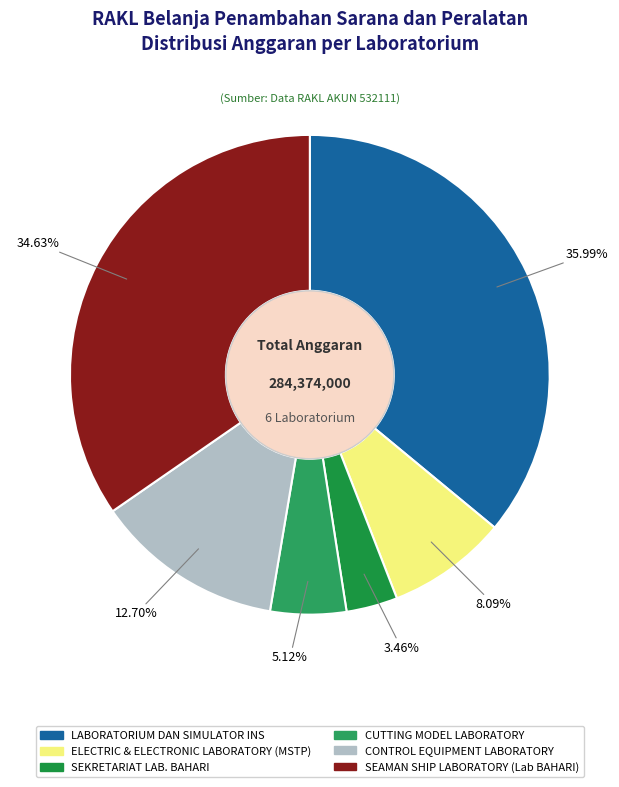

What is the ratio of the value at SEKRETARIAT LAB. BAHARI to the value at SEAMAN SHIP LABORATORY (Lab BAHARI)?

0.1